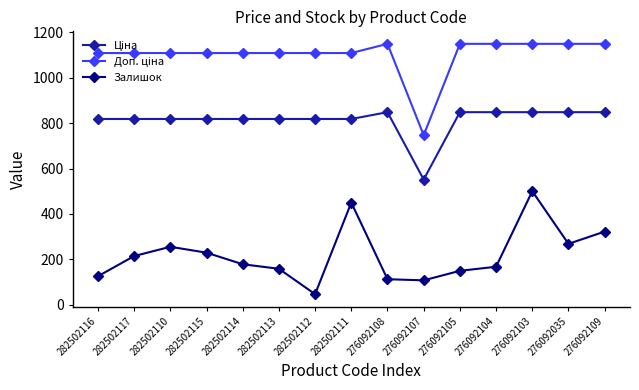

The Залишок series shows 500.0 at 276092103. True or false?

True